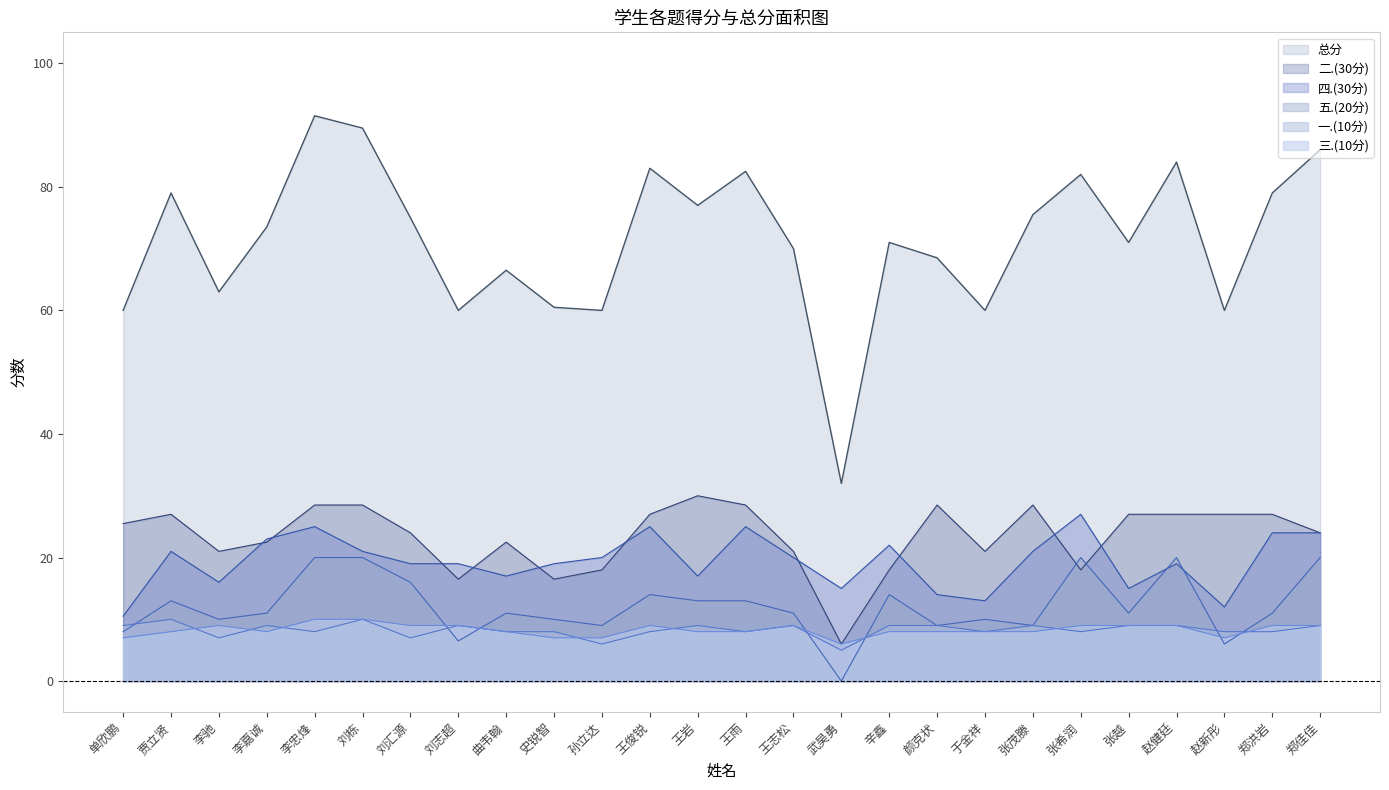

How many lines are shown in the chart?

6